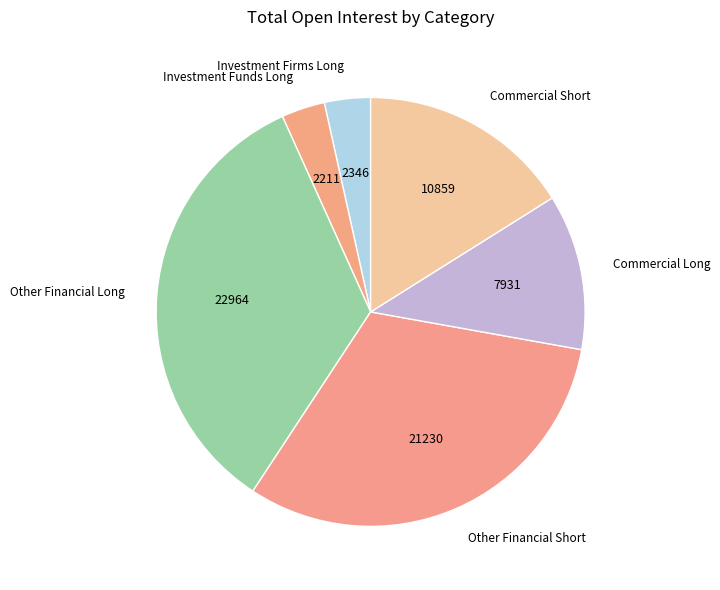

Do Commercial Long and Other Financial Long together represent more than half of the pie?

No